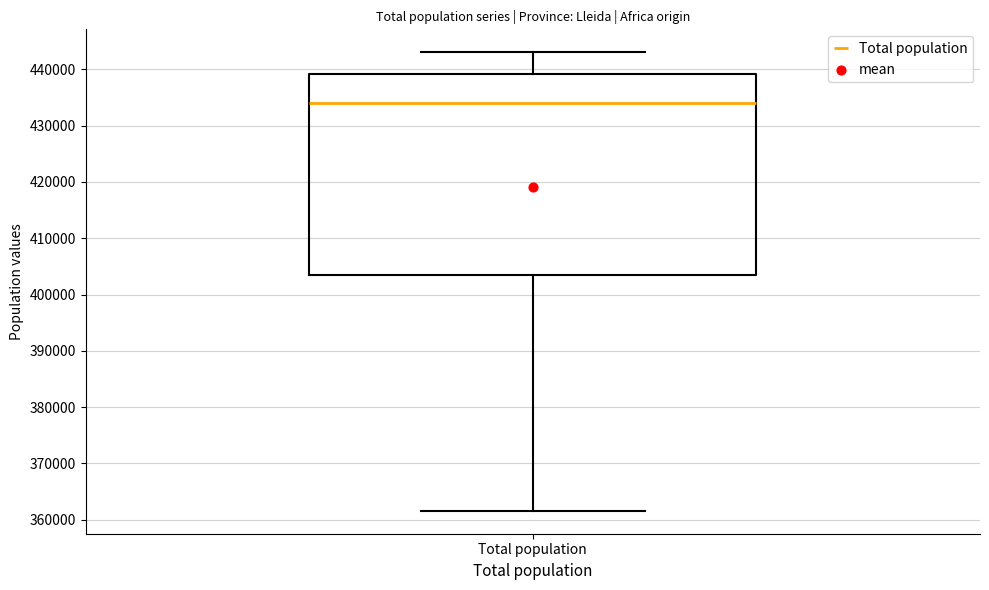

Transcribe this box plot: give where the median line is, the range the box spans, and where the two whiskers end, as read against the y-axis. The values are not printed on the chart, so give them approximately, as read against the axis.

median 434000, box 403000 to 439000, whiskers 362000 to 443000